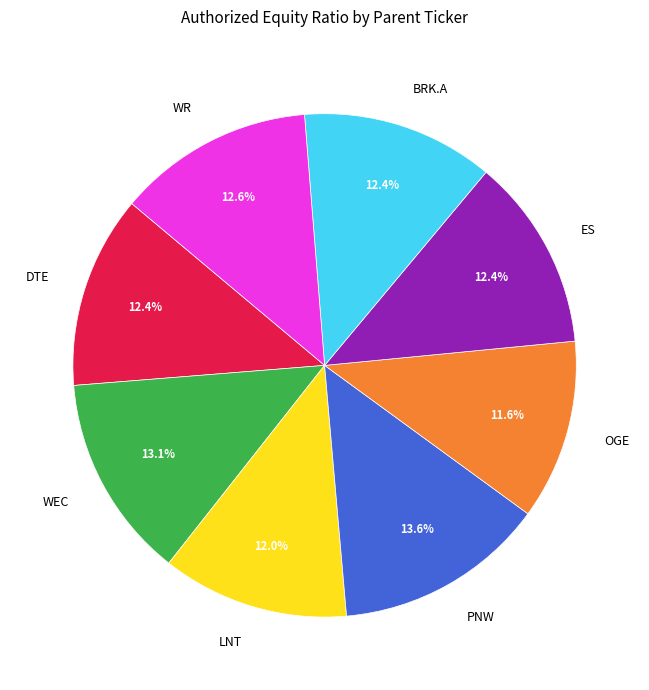

What is the ratio of the value at DTE to the value at PNW?

0.9